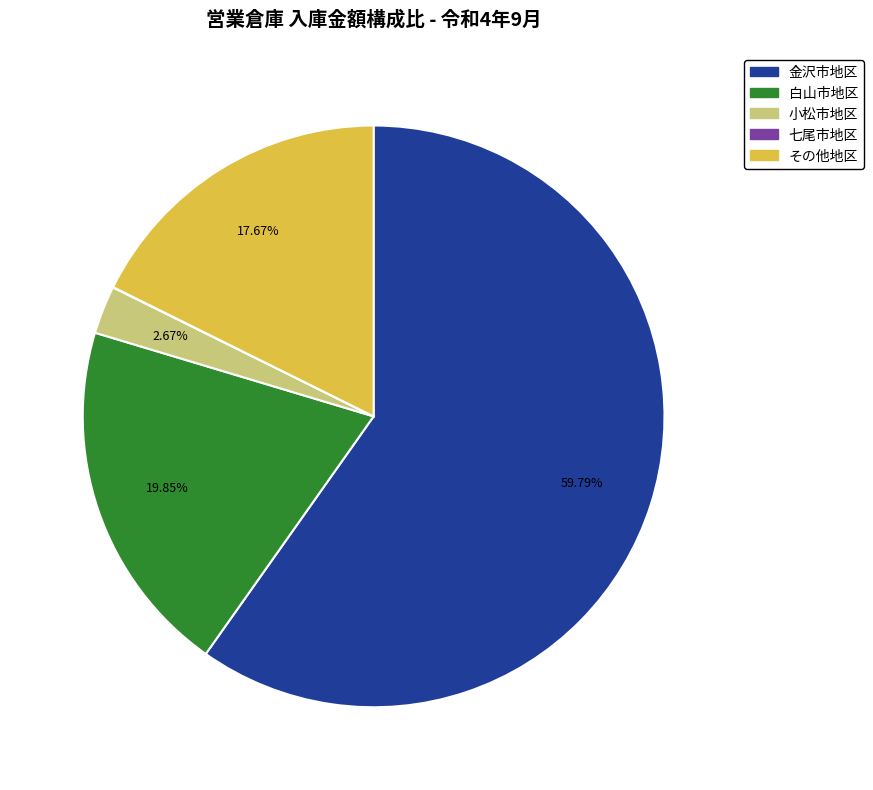

Which slice represents more than half of the pie?

金沢市地区